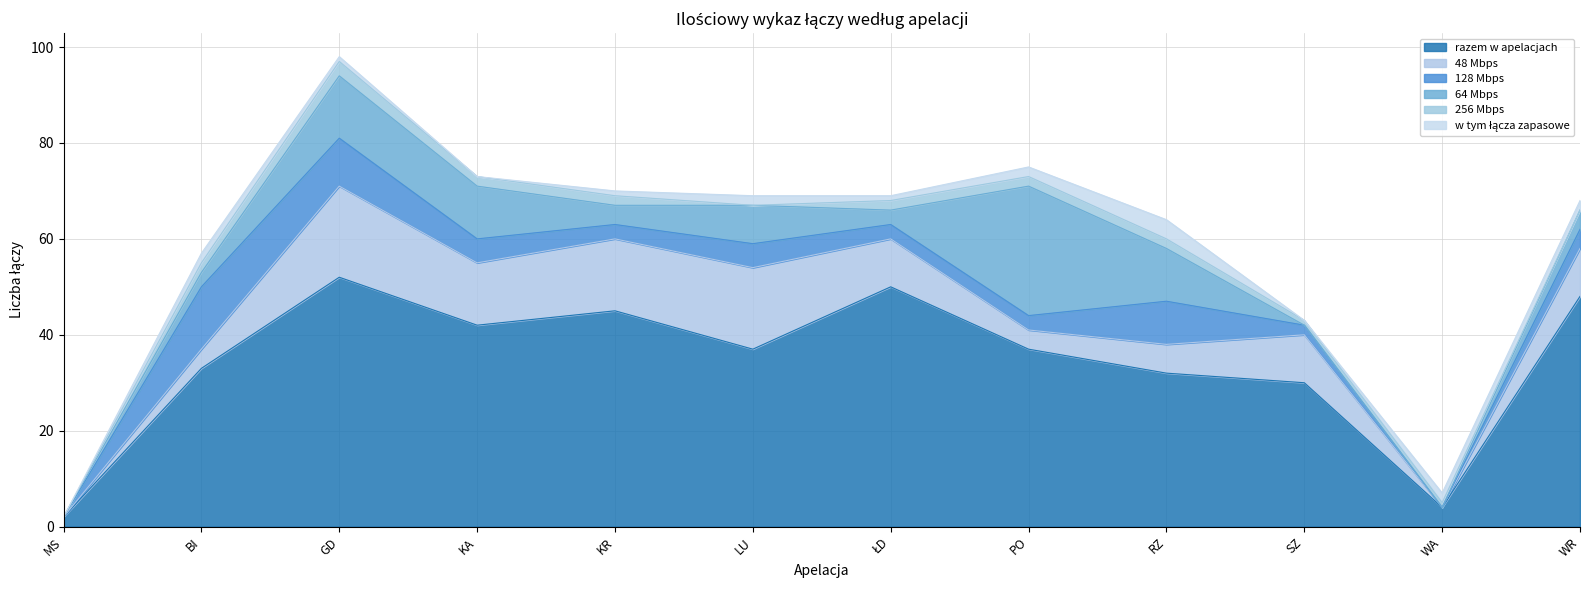

The value of 128 Mbps at KR is 4. True or false?

False